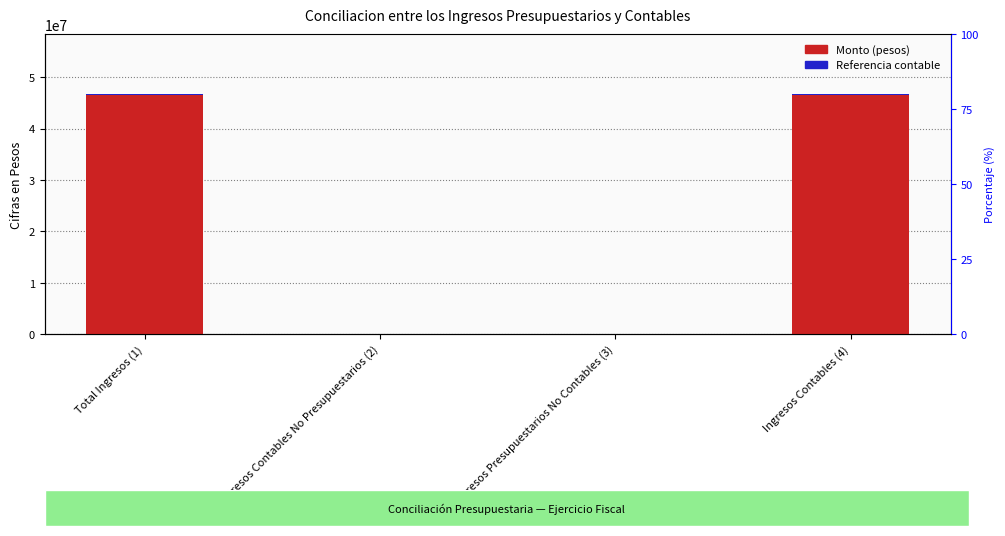

What is the difference between the maximum and minimum values in the Monto (pesos) series?

46722741.4